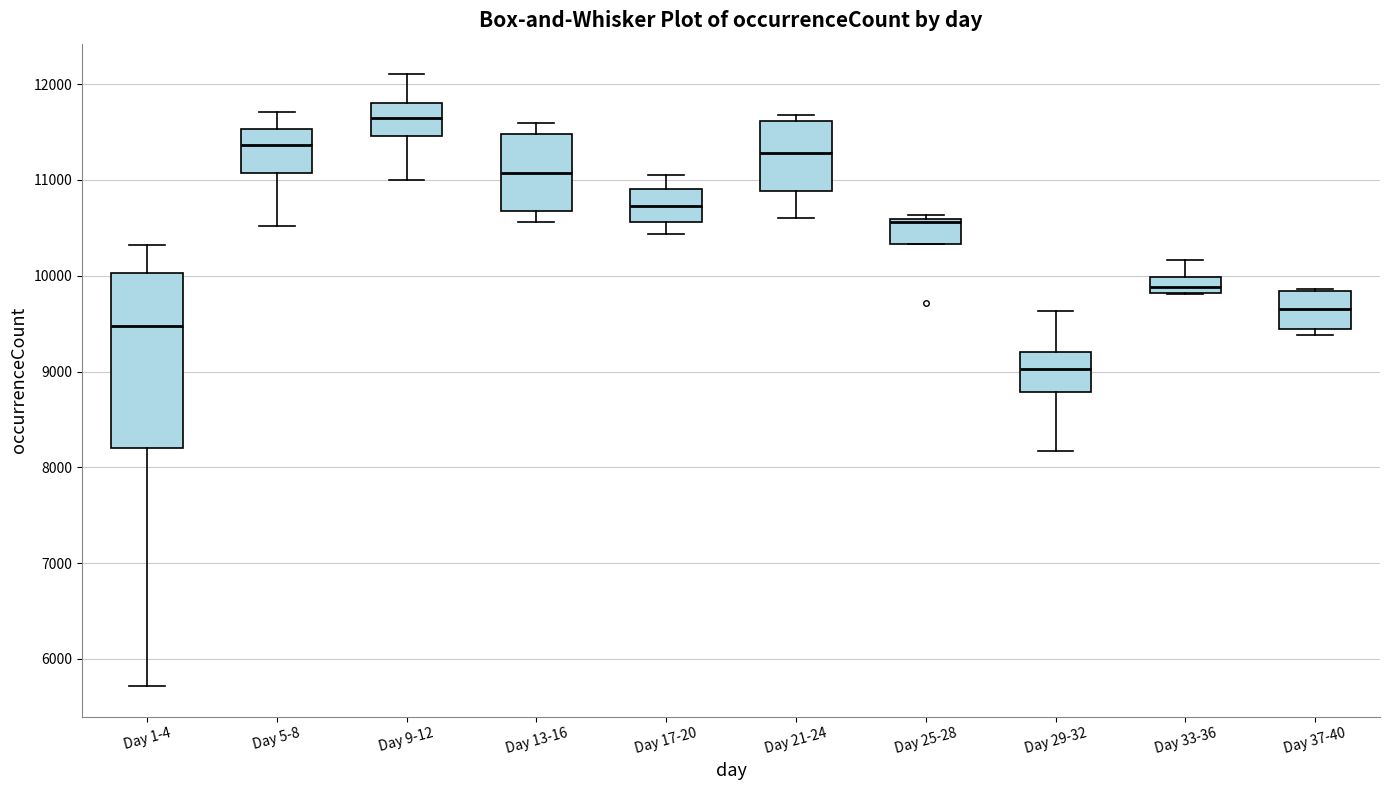

Which box's median line is the highest?

Day 9-12